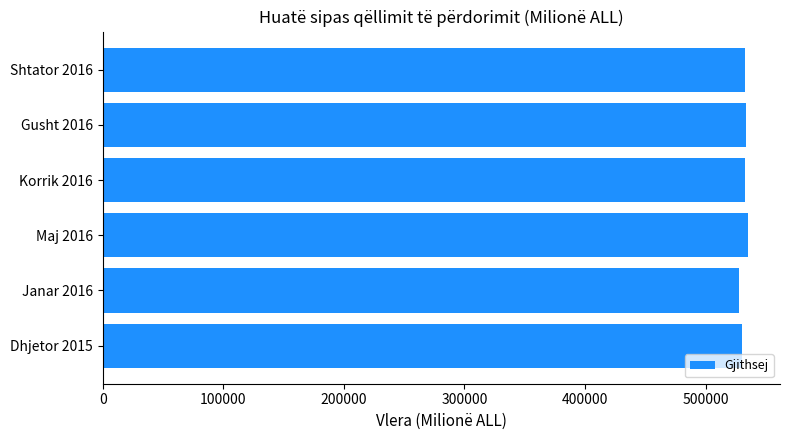

What is the maximum value shown in the chart?

534997.7